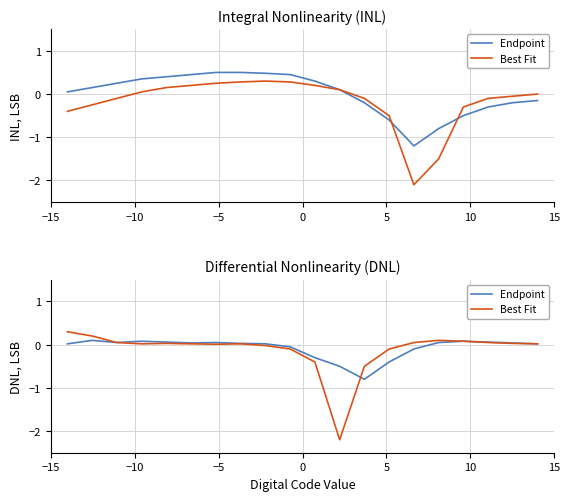

What is the sum of the Endpoint values at 5 and 15?

0.1